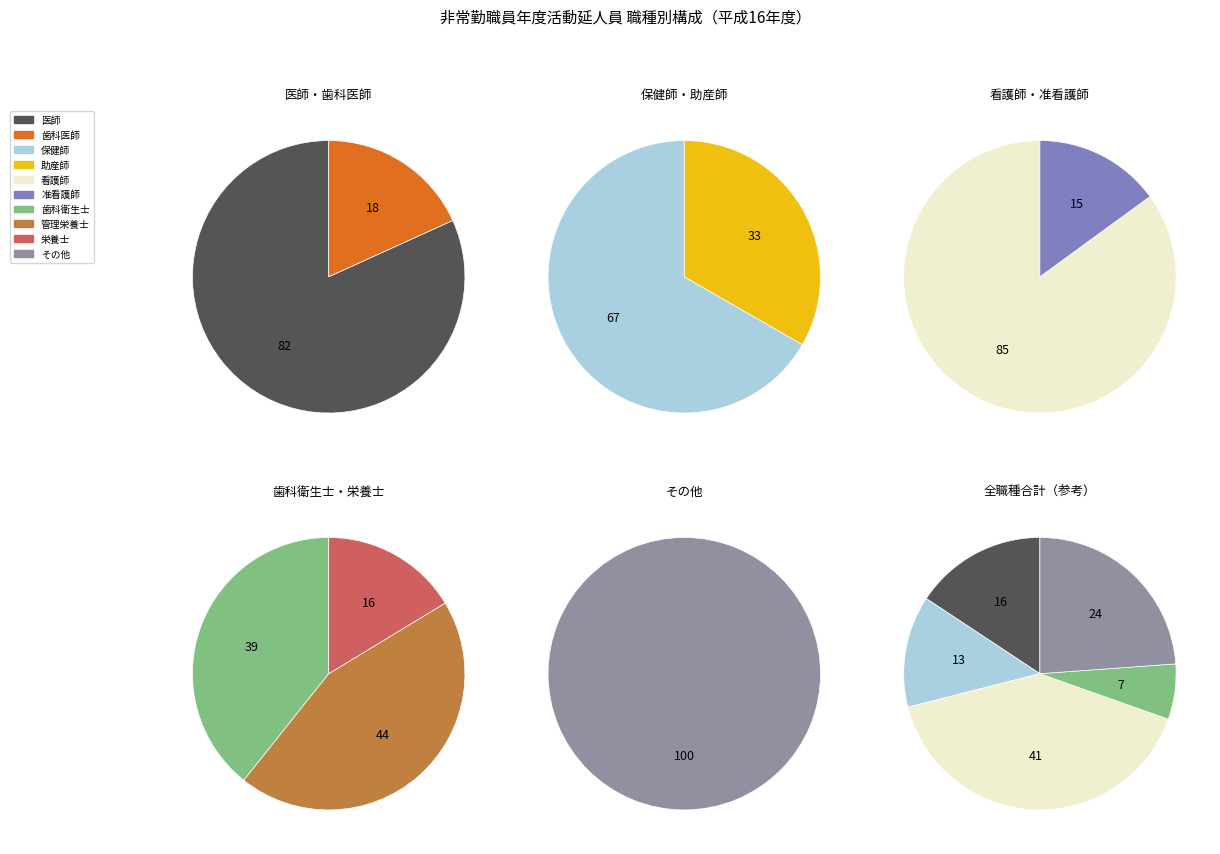

Between 医師 and 歯科衛生士, which is larger?

医師